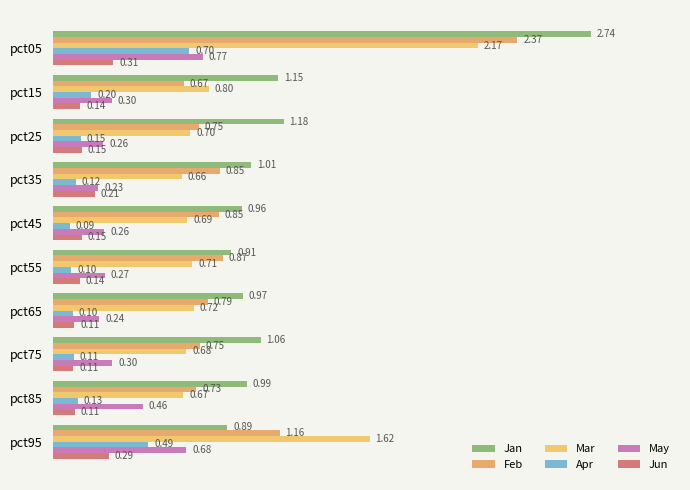

Reading left to right, transcribe all the data shown in this chart.

Jan: 2.7	1.2	1.2	1.0	1.0	0.9	1.0	1.1	1.0	0.9
Feb: 2.4	0.7	0.7	0.9	0.8	0.9	0.8	0.7	0.7	1.2
Mar: 2.2	0.8	0.7	0.7	0.7	0.7	0.7	0.7	0.7	1.6
Apr: 0.7	0.2	0.1	0.1	0.1	0.1	0.1	0.1	0.1	0.5
May: 0.8	0.3	0.3	0.2	0.3	0.3	0.2	0.3	0.5	0.7
Jun: 0.3	0.1	0.1	0.2	0.1	0.1	0.1	0.1	0.1	0.3